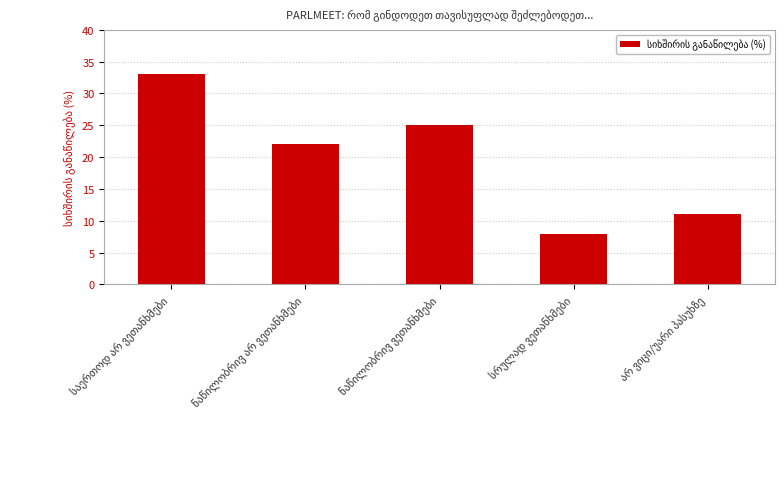

How many distinct data groups are displayed?

1